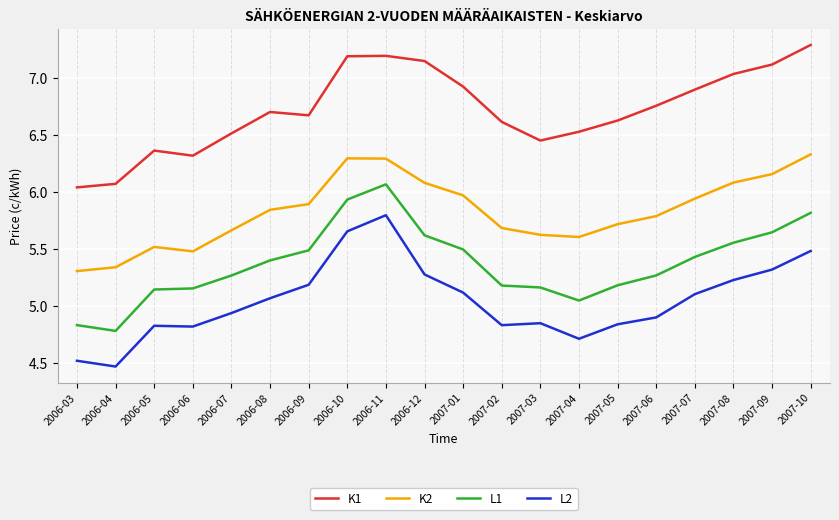

What is the sum of the L1 values at 2007-10 and 2006-10?

11.7